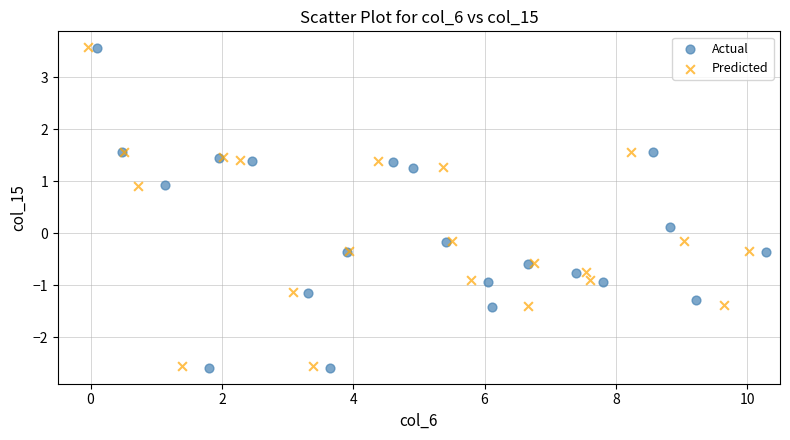

Which series has the largest Y range (max minus min)?

Actual